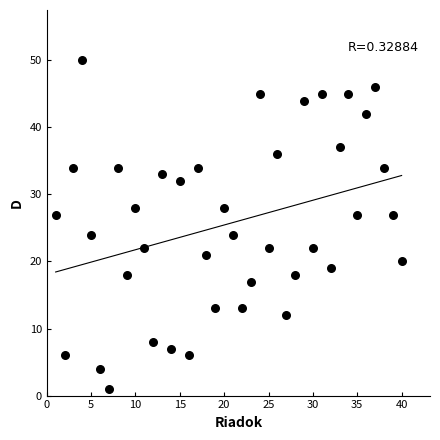

What is the range of Y values (max minus min)?

49